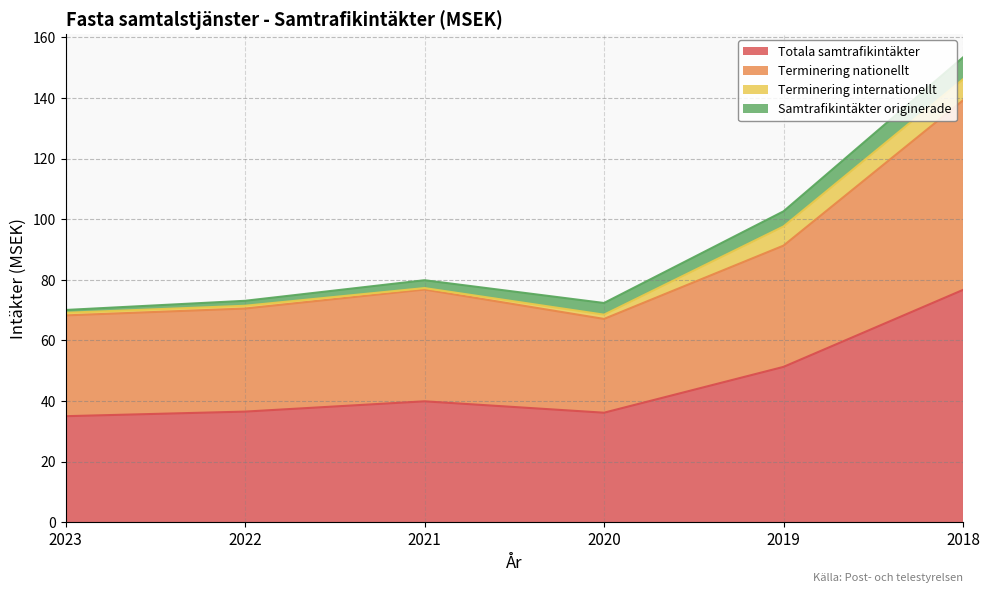

How many lines are shown in the chart?

4